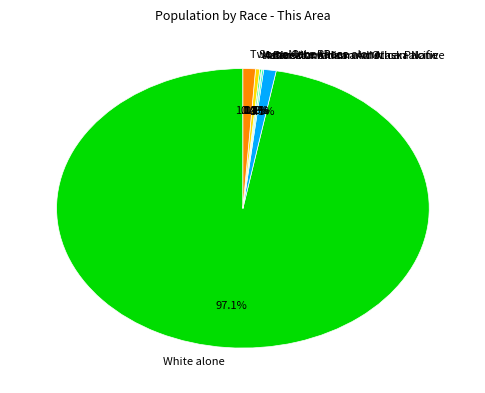

Does White alone represent more than half of the total?

Yes